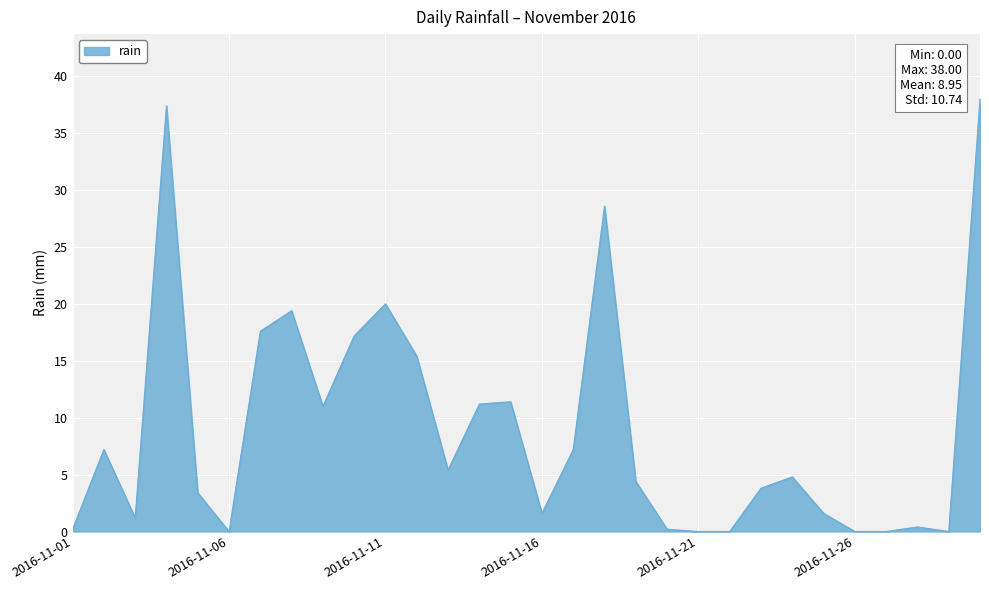

What is the greatest value displayed?

38.0